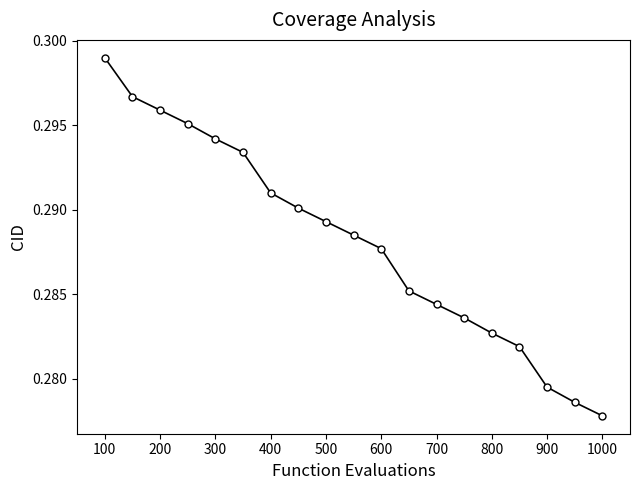

True or false: there are more than 2 points higher than both neighbors.

False